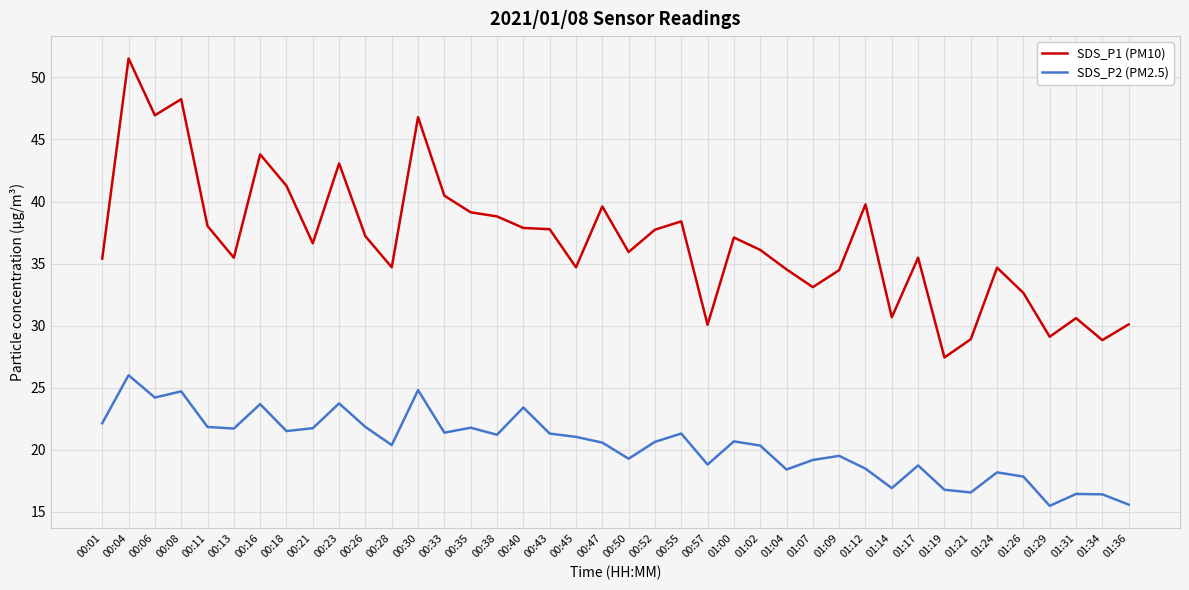

What is the total value across all series at 00:35?

60.9